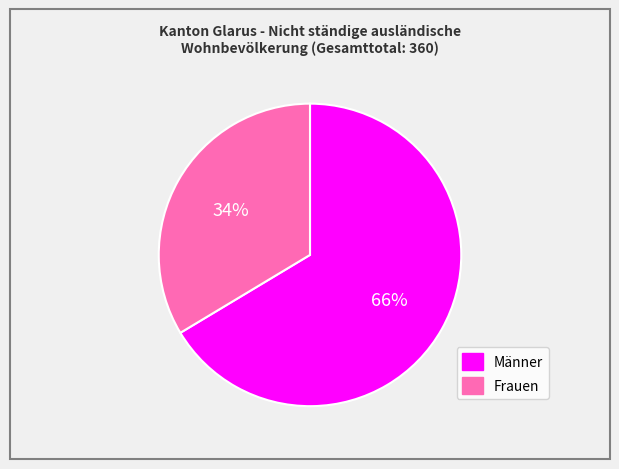

Combined, do Männer and Frauen account for over 50%?

Yes